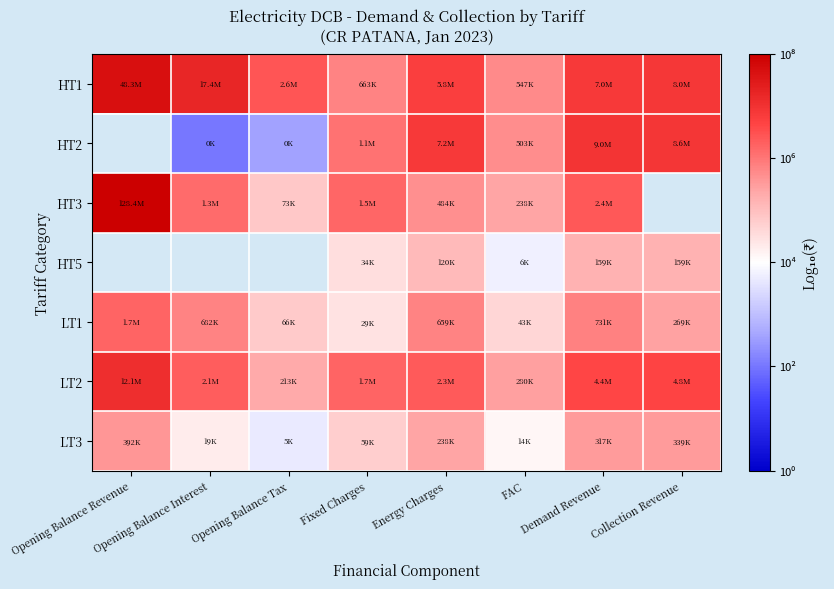

Where does the HT2 series first go above 6?

Fixed Charges